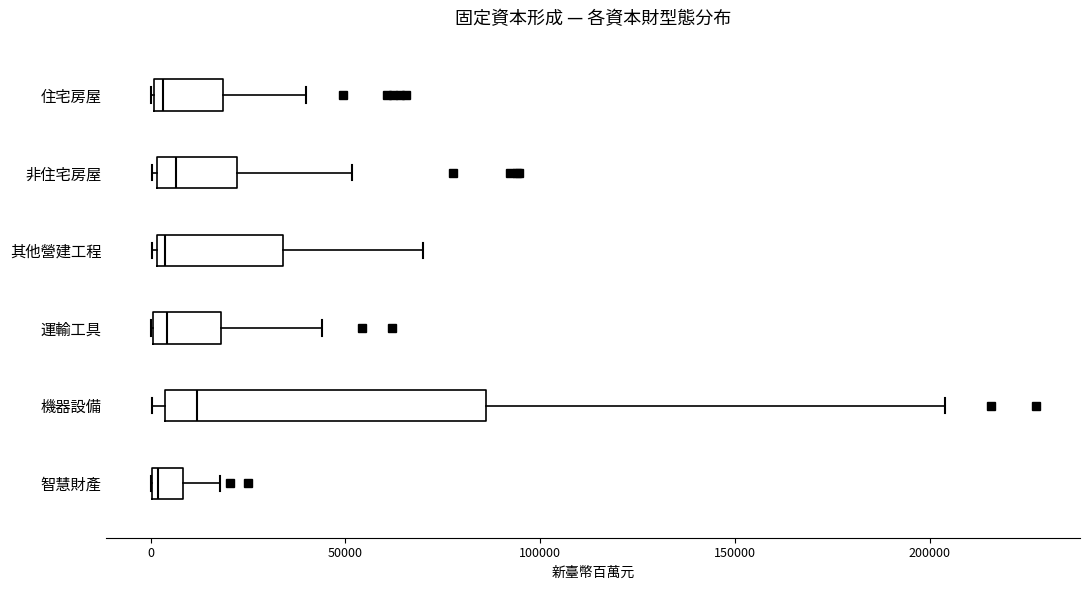

Reading bottom to top, transcribe this box plot: for each box, give where its median line is, the range the box spans, and where its two whiskers end, as read against the x-axis. The values are not printed on the chart, so give them approximately, as read against the axis.

智慧財產: median 0, box 0 to 10000, whiskers 0 to 20000
機器設備: median 10000, box 5000 to 85000, whiskers 0 to 205000
運輸工具: median 5000, box 0 to 20000, whiskers 0 to 45000
其他營建工程: median 5000, box 0 to 35000, whiskers 0 to 70000
非住宅房屋: median 5000, box 0 to 20000, whiskers 0 to 50000
住宅房屋: median 5000, box 0 to 20000, whiskers 0 to 40000